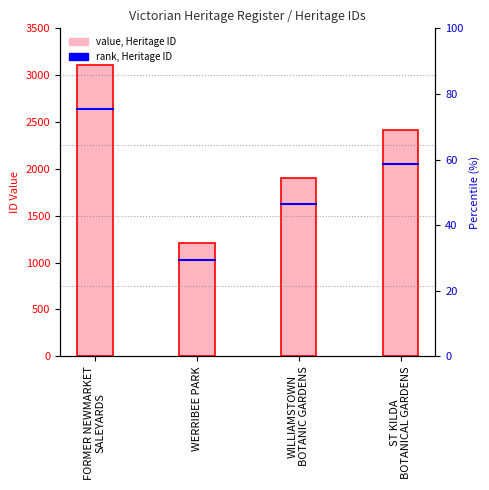

Which label corresponds to the largest value in the chart?

FORMER NEWMARKET
SALEYARDS